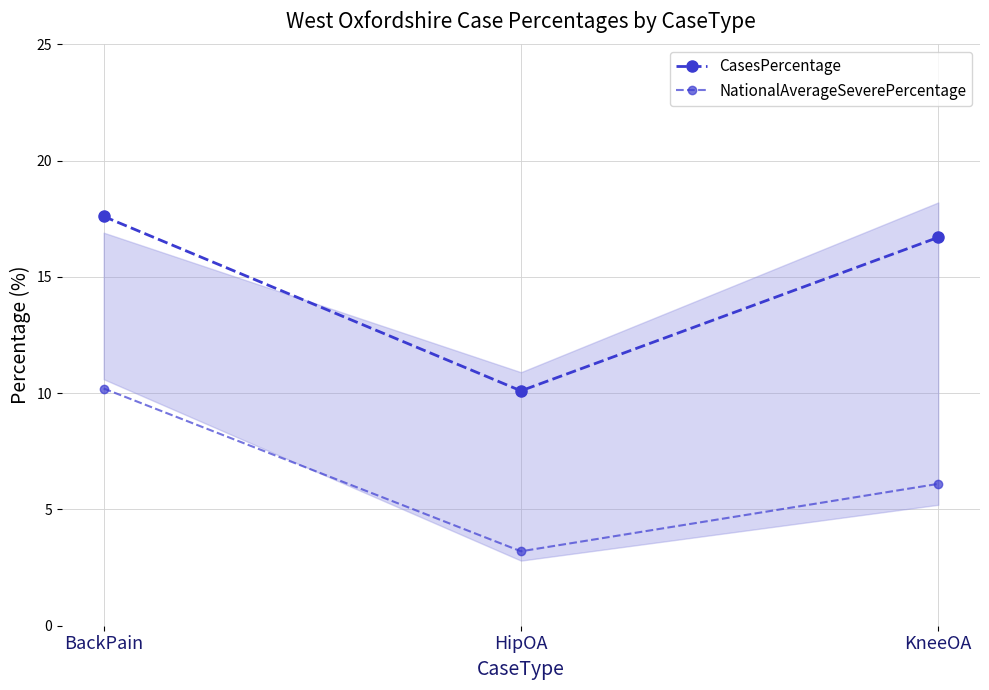

What is the label of the 1st point from the left?

BackPain